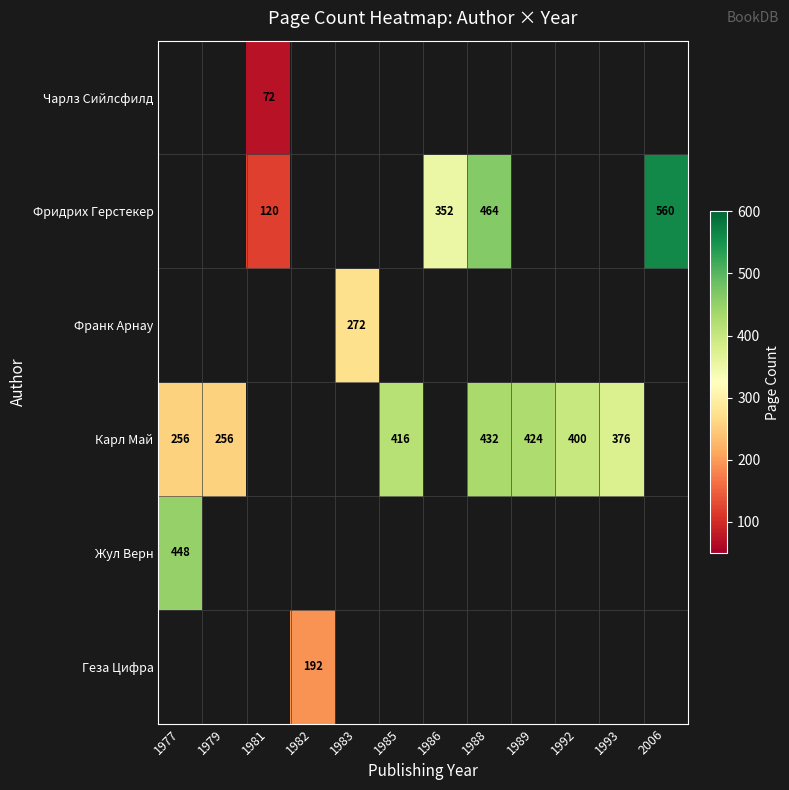

Which category has the lowest value across all series?

1981